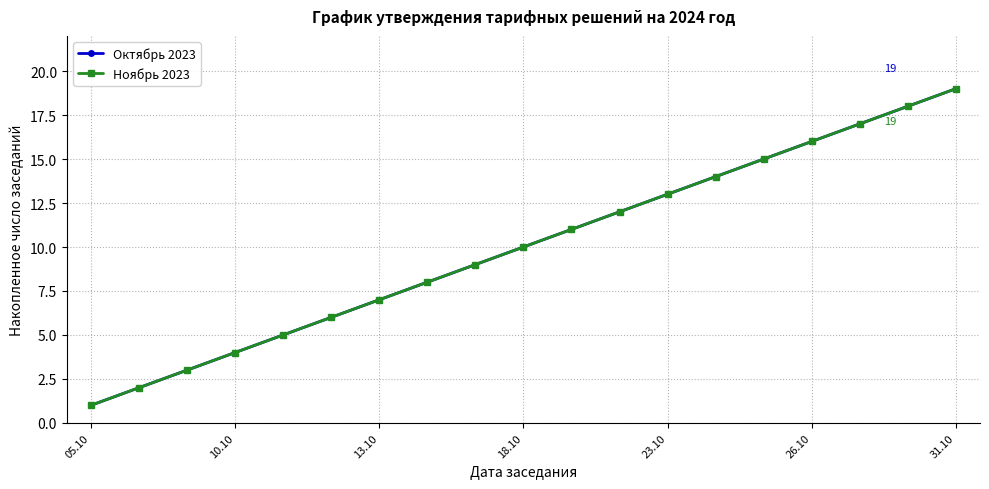

True or false: Октябрь 2023 and Ноябрь 2023 intersect in this chart.

False